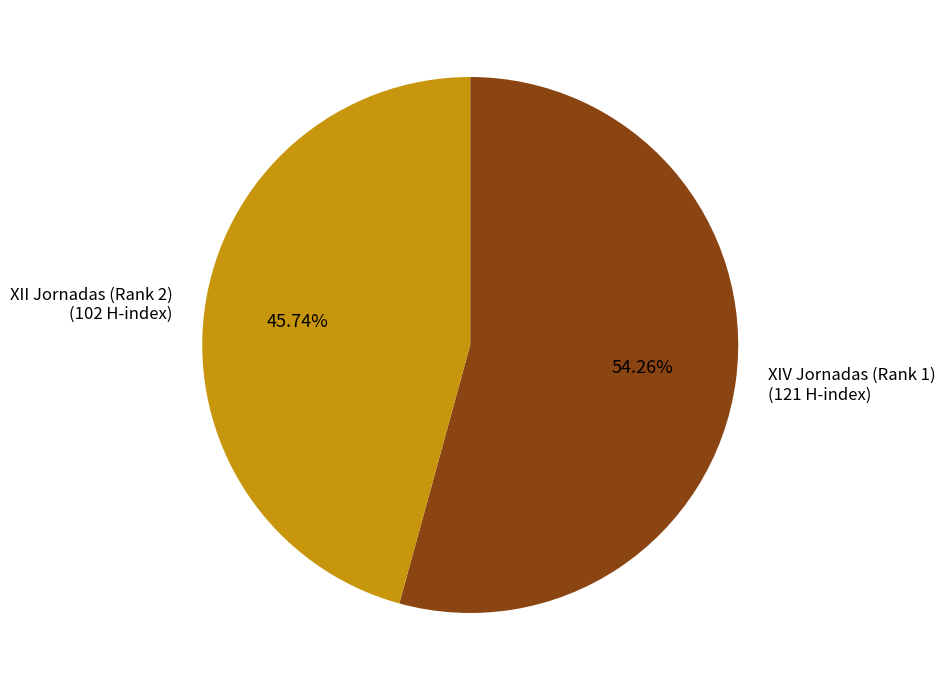

Is there any slice that represents more than half of the pie?

Yes